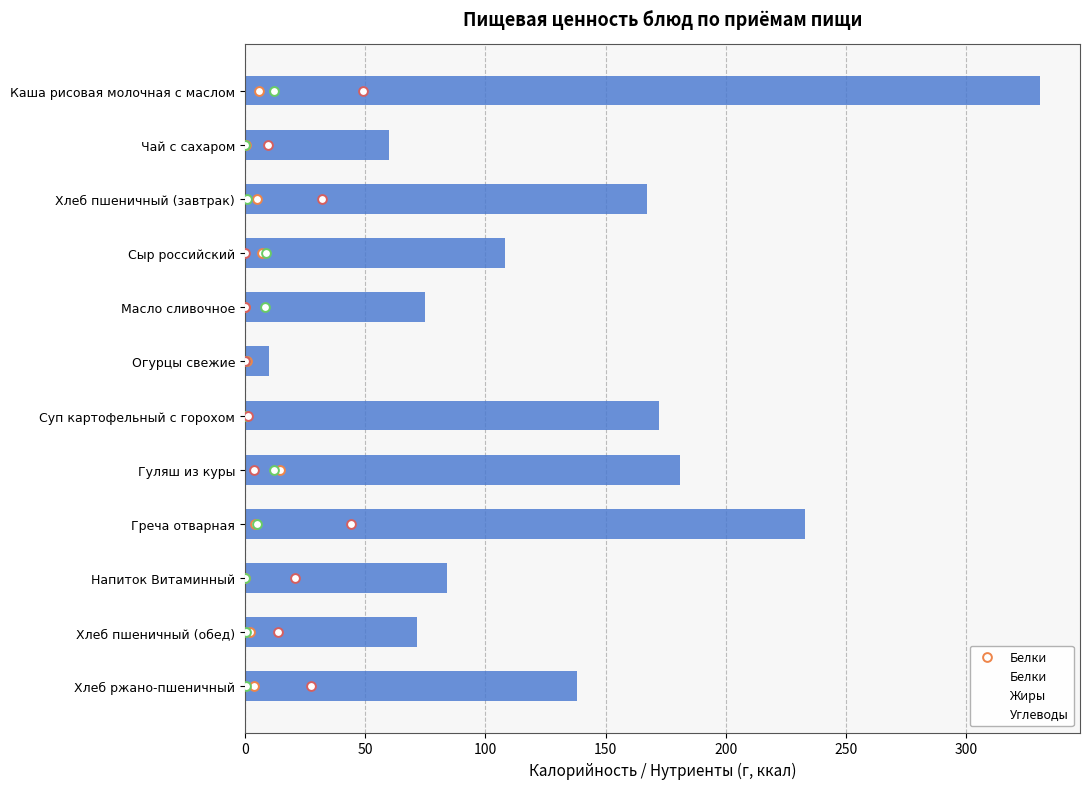

Which series contains the lowest Y value?

Белки